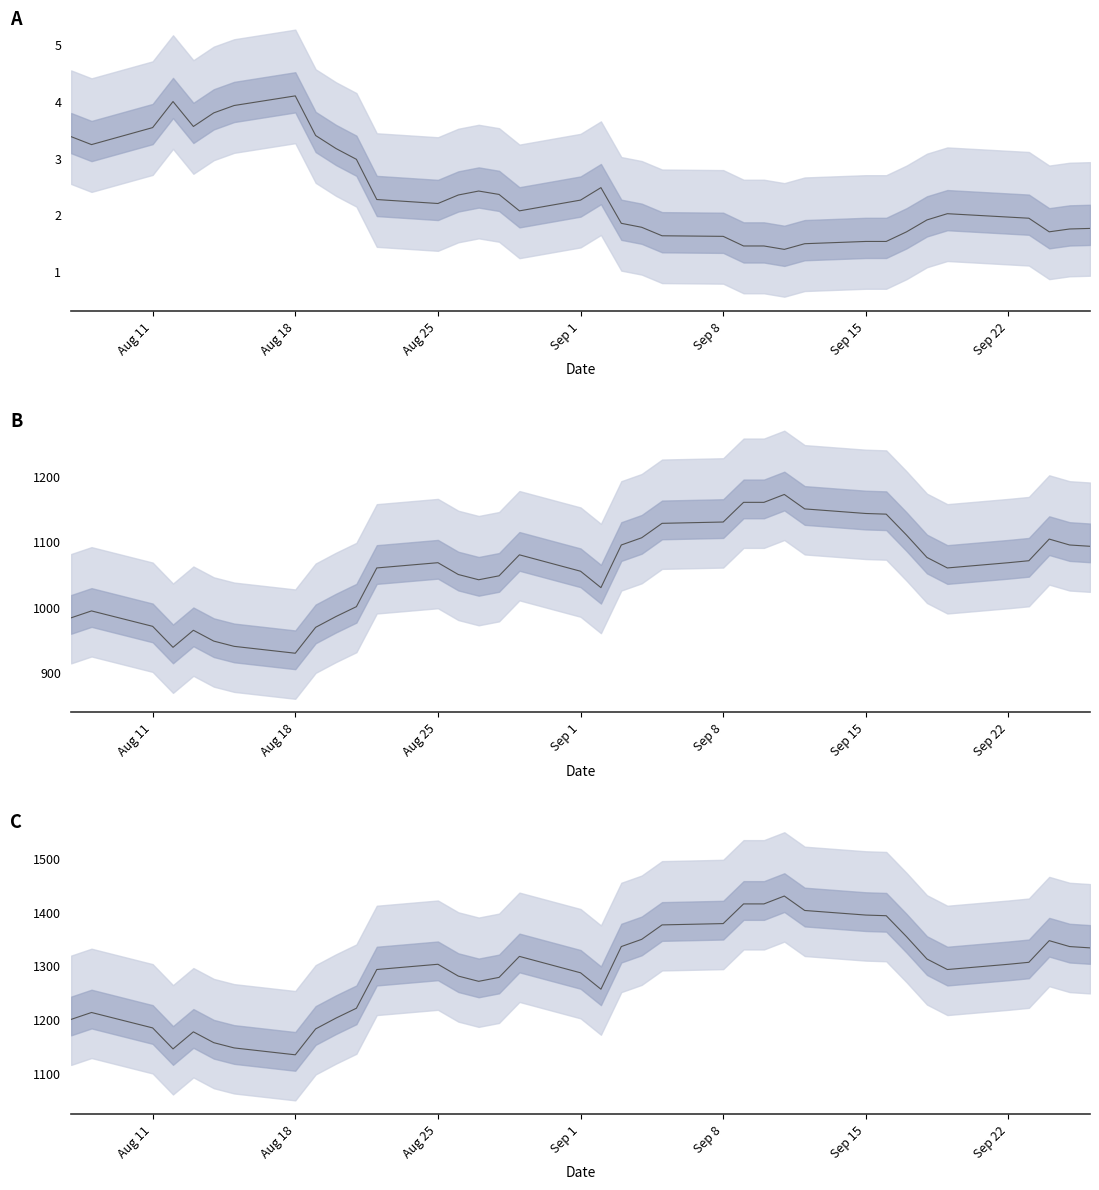

What is the difference between the maximum and minimum values in the Reference price series?

242.0